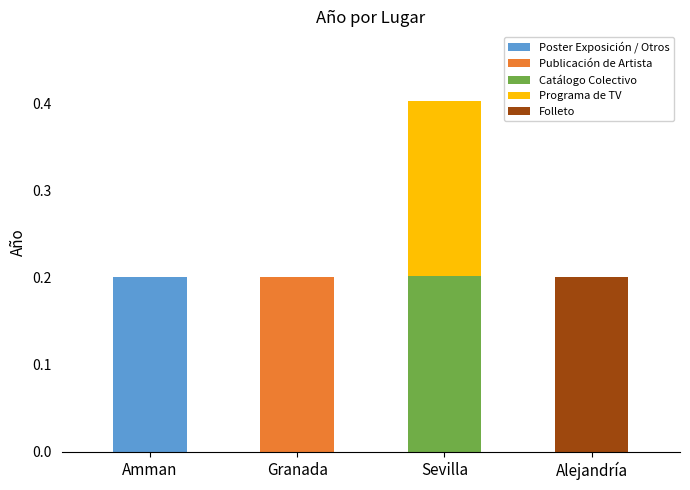

The Poster Exposición / Otros series shows 0.1 at Sevilla. True or false?

False